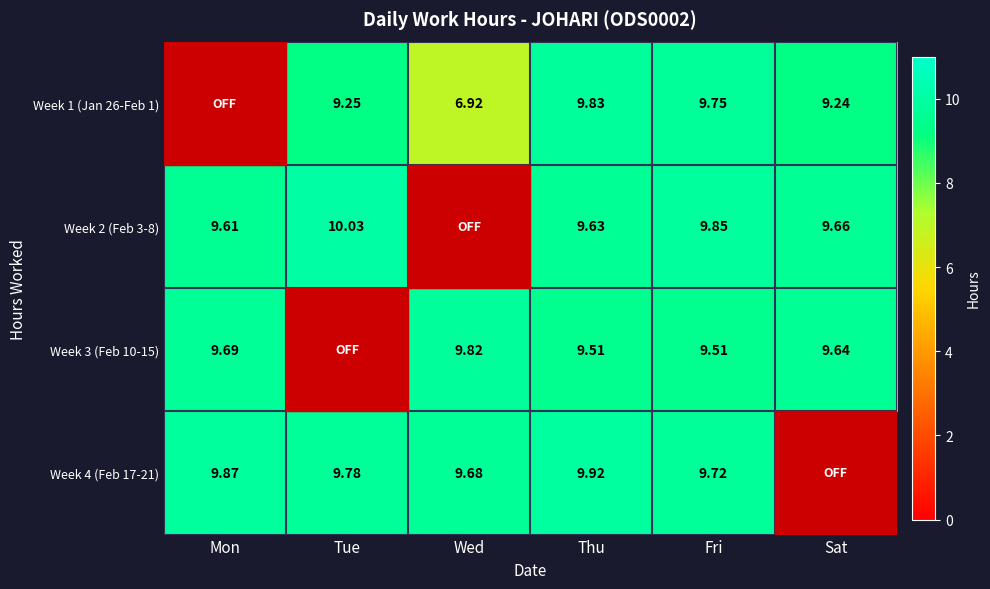

Is the value of Week 1 (Jan 26-Feb 1) at Thu greater than the value of Week 2 (Feb 3-8) at Mon?

Yes